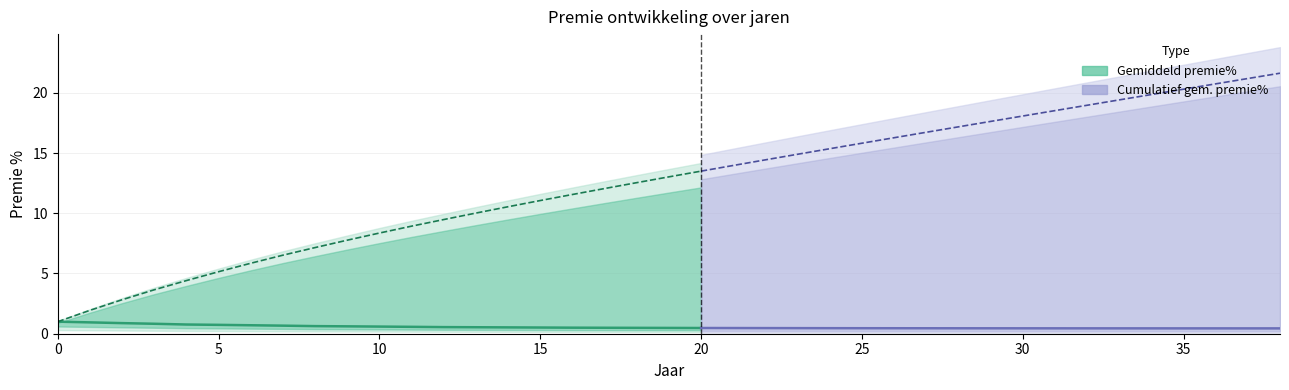

What is the value of the Cumulatief gem. premie% point at the 28th from the left?

16.7